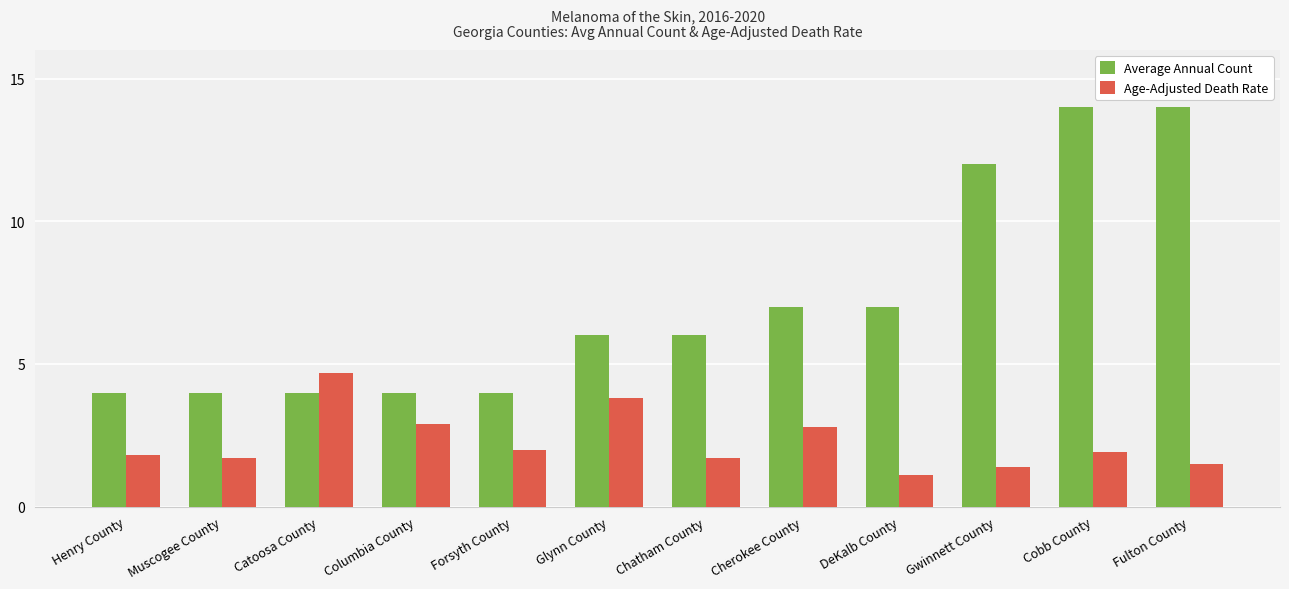

Reading left to right, list all the values displayed in this chart.

Average Annual Count: Henry County=4.0	Muscogee County=4.0	Catoosa County=4.0	Columbia County=4.0	Forsyth County=4.0	Glynn County=6.0	Chatham County=6.0	Cherokee County=7.0	DeKalb County=7.0	Gwinnett County=12.0	Cobb County=14.0	Fulton County=14.0
Age-Adjusted Death Rate: Henry County=1.8	Muscogee County=1.7	Catoosa County=4.7	Columbia County=2.9	Forsyth County=2.0	Glynn County=3.8	Chatham County=1.7	Cherokee County=2.8	DeKalb County=1.1	Gwinnett County=1.4	Cobb County=1.9	Fulton County=1.5